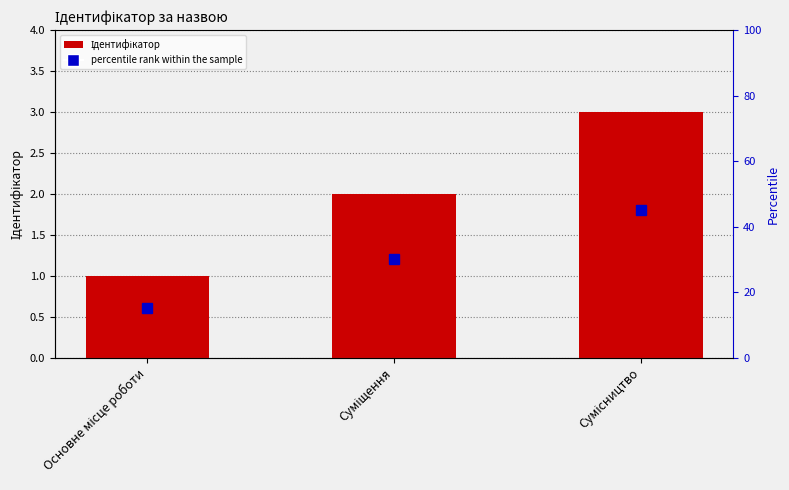

Are the bars horizontal?

No